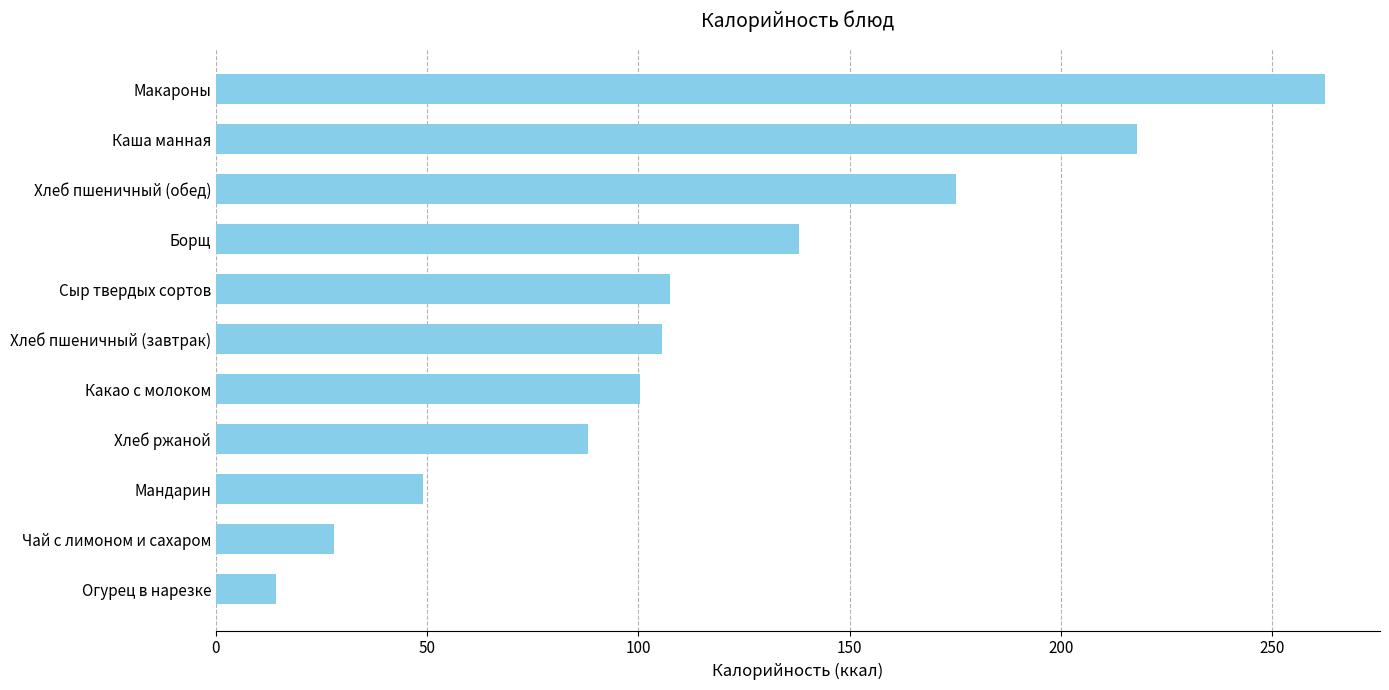

Reading bottom to top, what are all the values shown in this chart?

Огурец в нарезке=14.1	Чай с лимоном и сахаром=27.9	Мандарин=49.0	Хлеб ржаной=88.0	Какао с молоком=100.4	Хлеб пшеничный (завтрак)=105.5	Сыр твердых сортов=107.5	Борщ=138.0	Хлеб пшеничный (обед)=175.2	Каша манная=217.9	Макароны=262.4